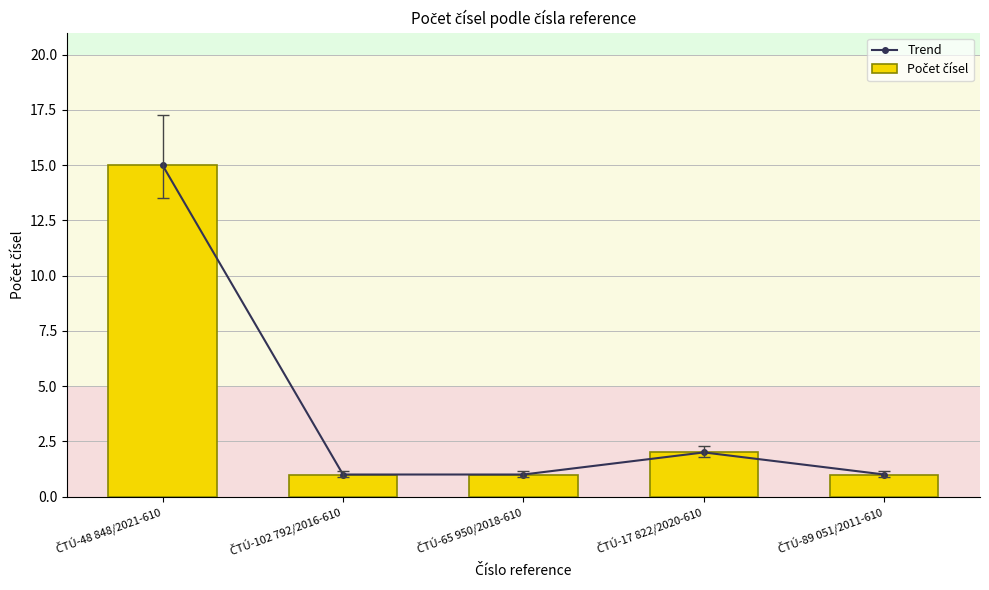

Reading left to right, what are all the values shown in this chart?

Trend: ČTÚ-48 848/2021-610=15	ČTÚ-102 792/2016-610=1	ČTÚ-65 950/2018-610=1	ČTÚ-17 822/2020-610=2	ČTÚ-89 051/2011-610=1
Počet čísel: ČTÚ-48 848/2021-610=15	ČTÚ-102 792/2016-610=1	ČTÚ-65 950/2018-610=1	ČTÚ-17 822/2020-610=2	ČTÚ-89 051/2011-610=1